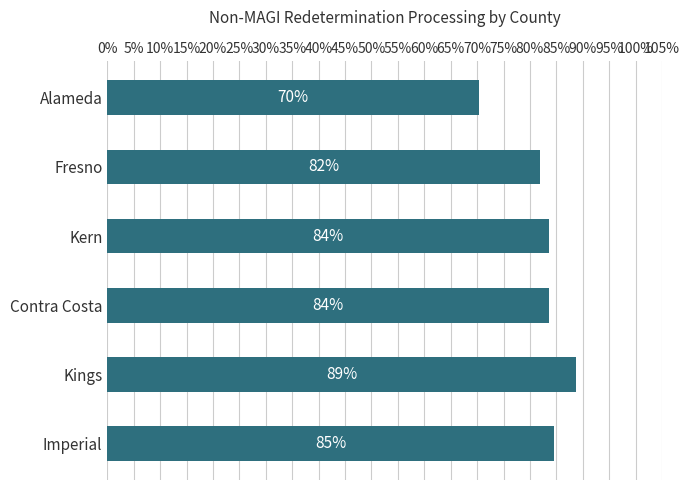

What is the difference between the maximum and minimum values?

0.2